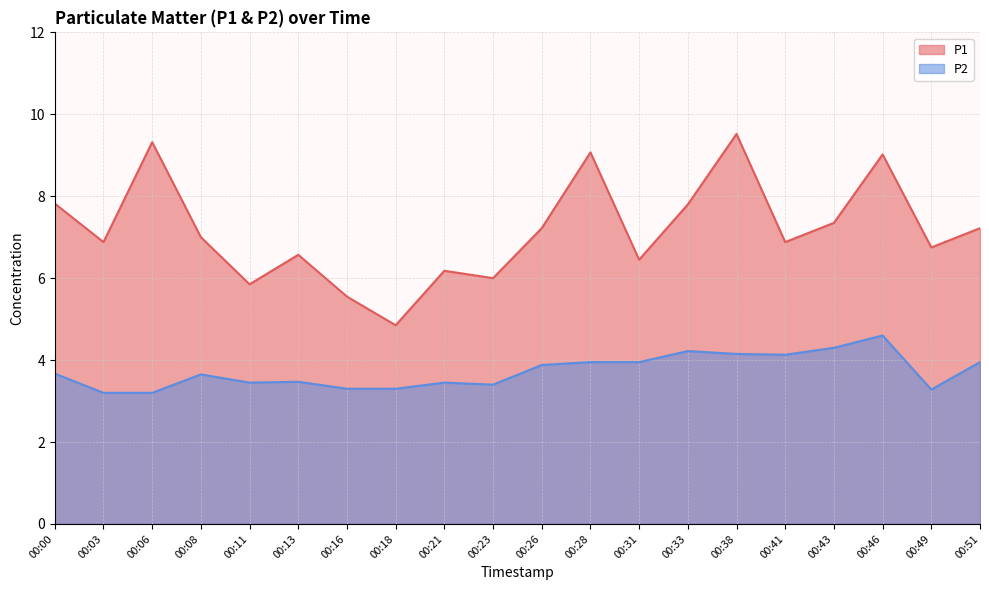

What is the greatest value displayed?

9.5